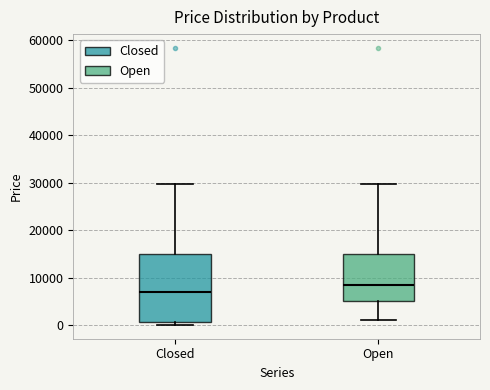

Which box's median line is the highest?

Open